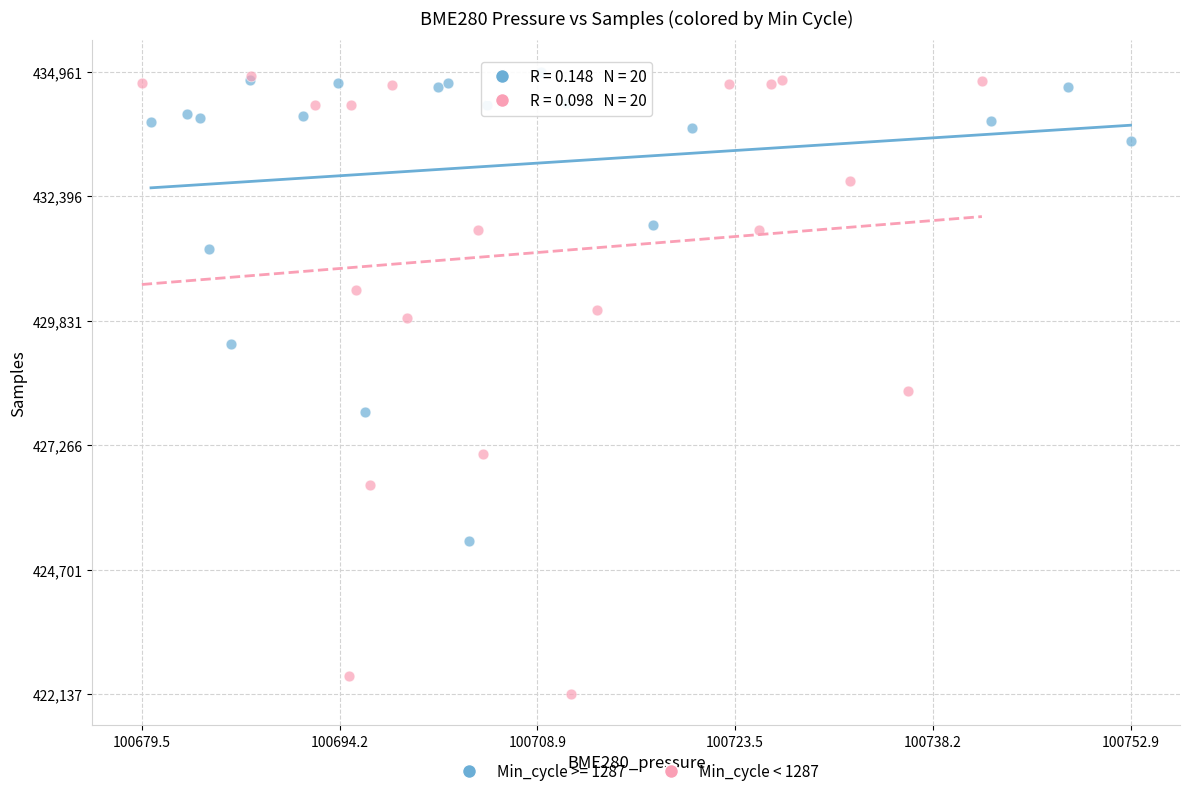

Which series has the largest Y range (max minus min)?

Min_cycle < 1287